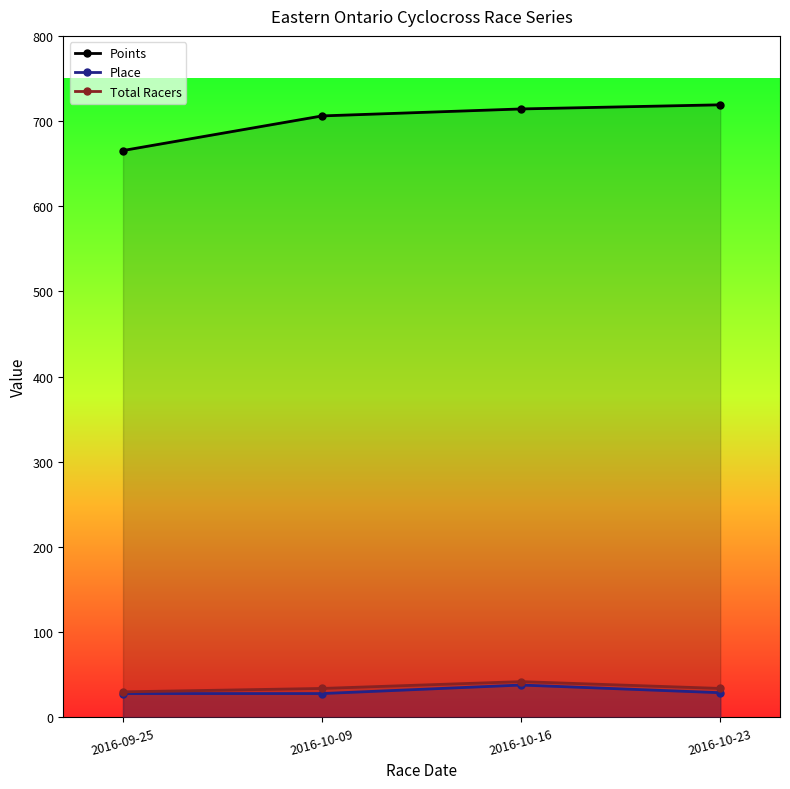

What position from the left is 2016-10-16?

3